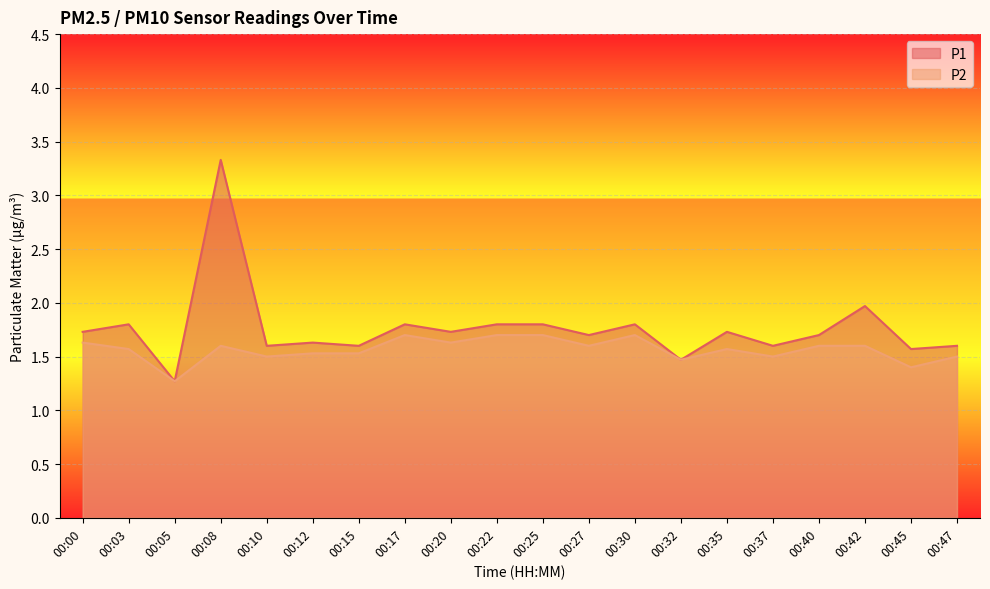

Rank the series by their maximum value, from highest to lowest.

P1, P2